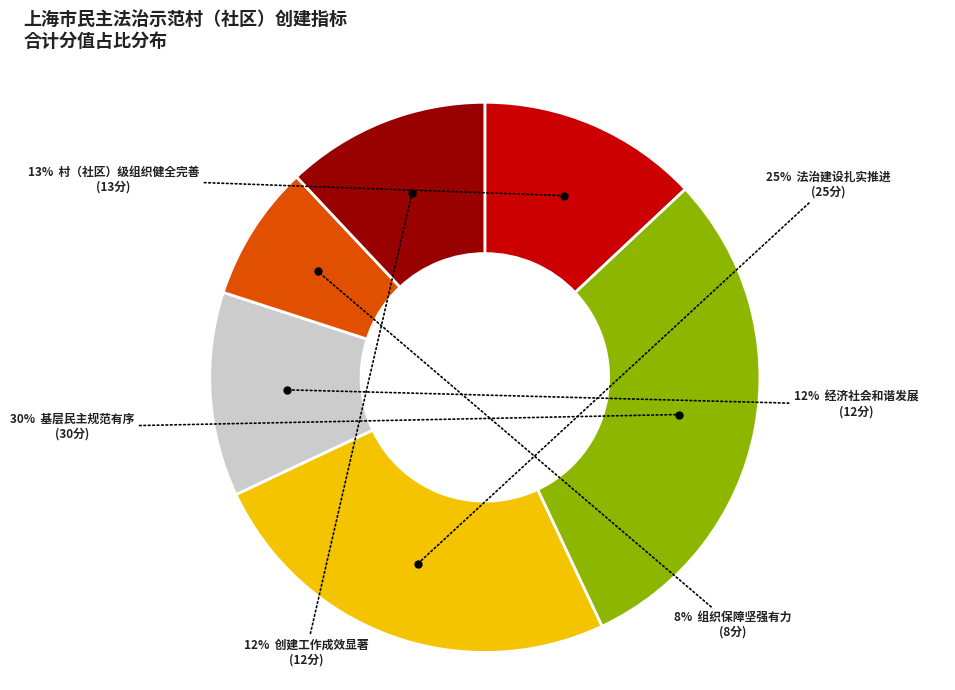

Does any single category account for the majority?

No